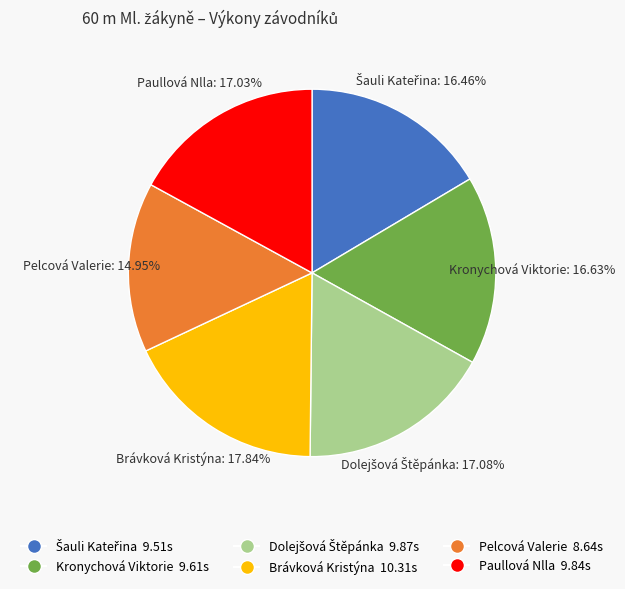

What portion of the pie excludes Paullová Nlla?

83.0%